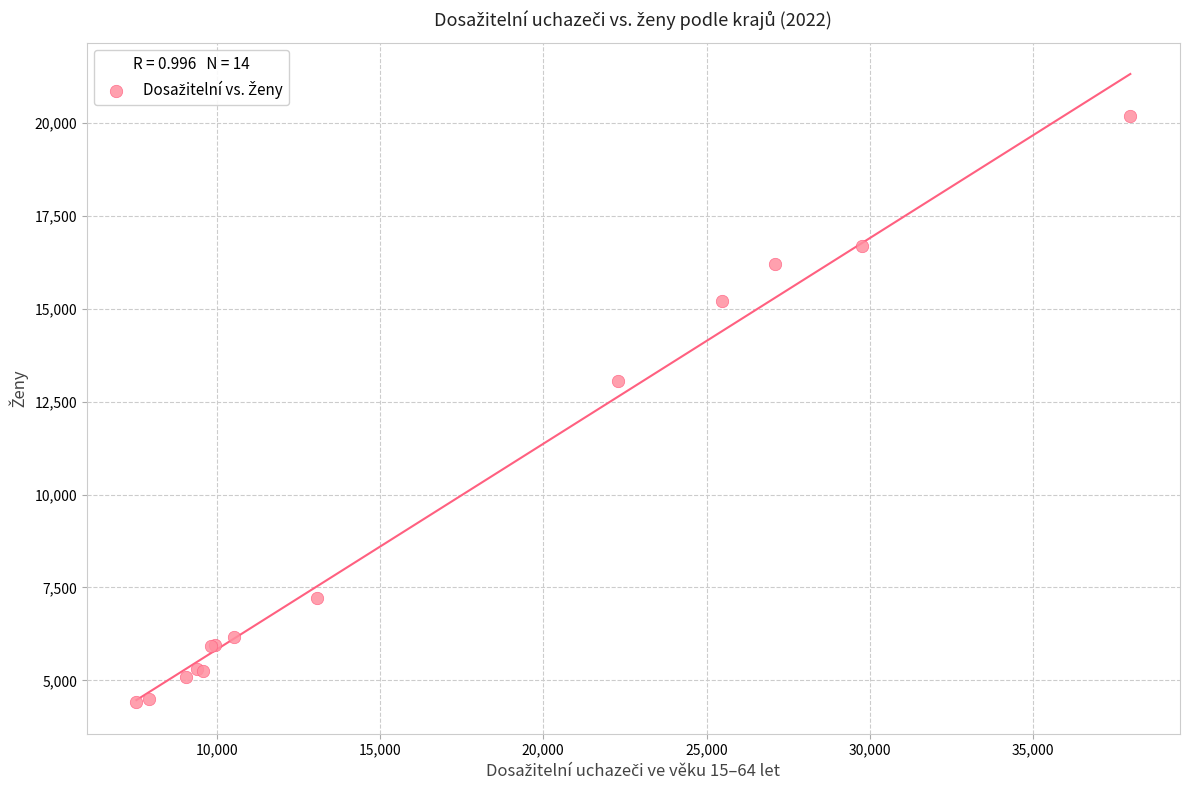

What Y value in the scatter plot is closest to 12291?

13057